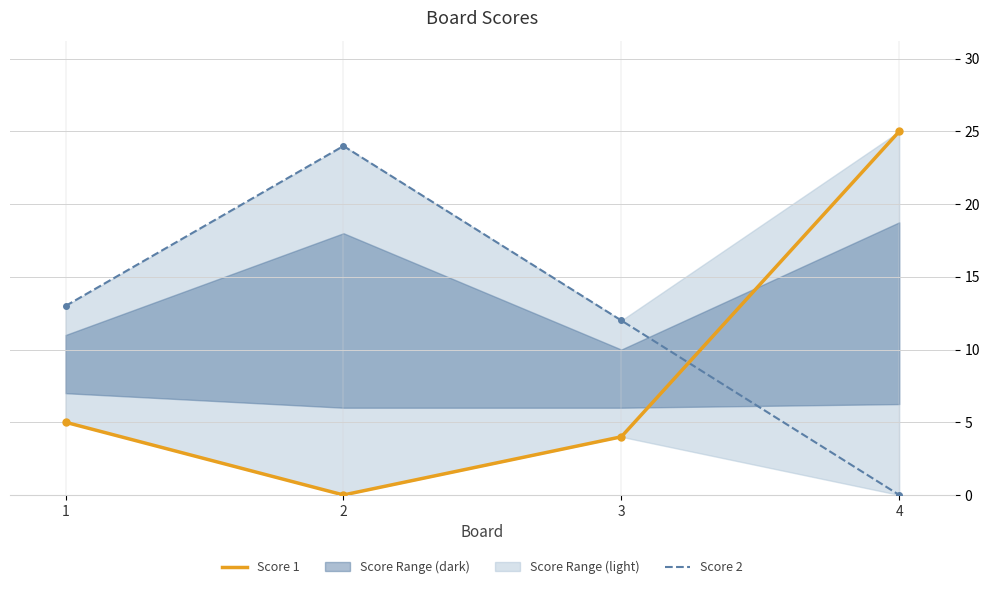

Where do Score 2 and Score 1 first cross each other?

3 and 4